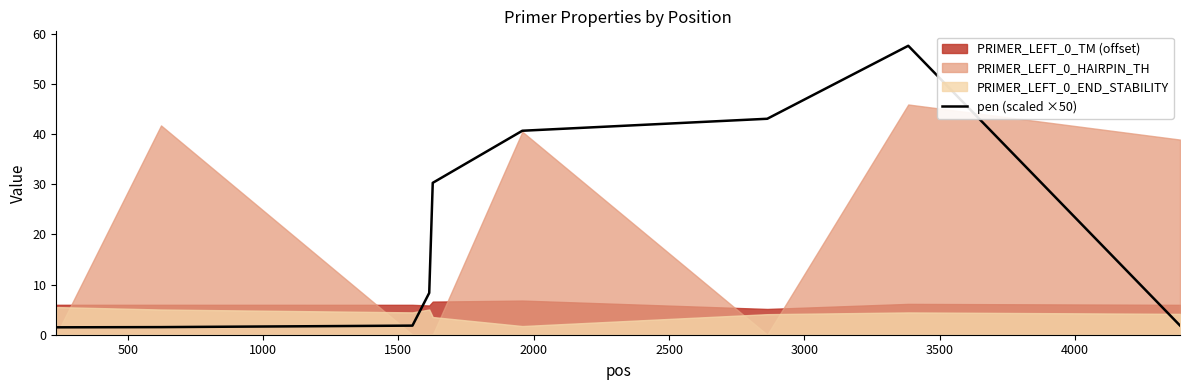

What is the minimum value for pen (scaled ×50)?

1.5